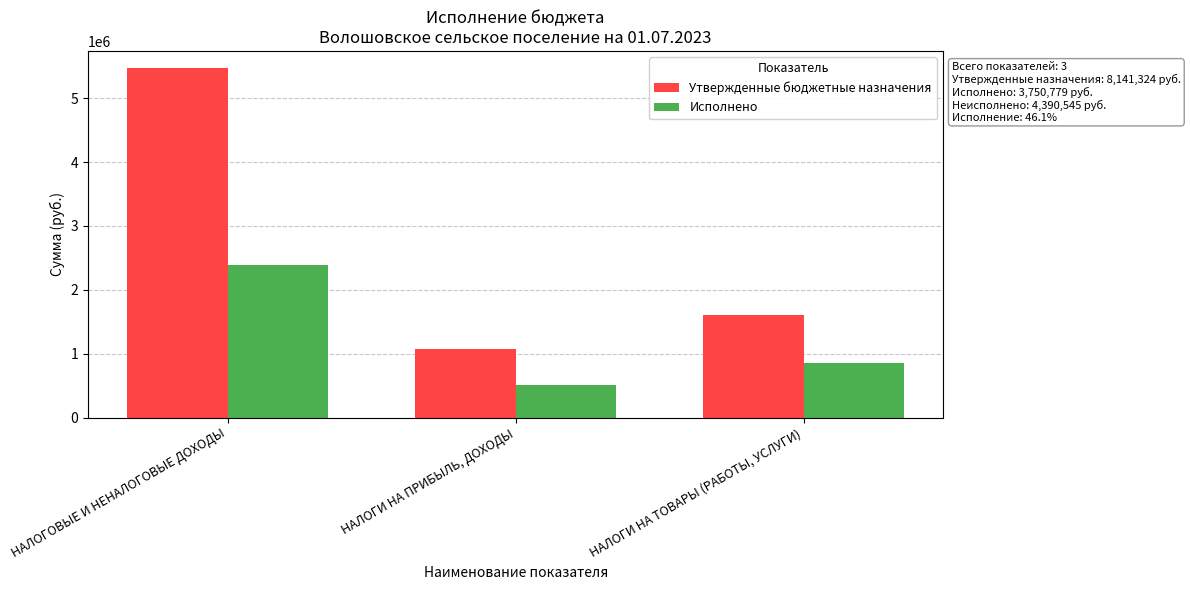

What is the label of the 1st bar from the left?

НАЛОГОВЫЕ И НЕНАЛОГОВЫЕ ДОХОДЫ